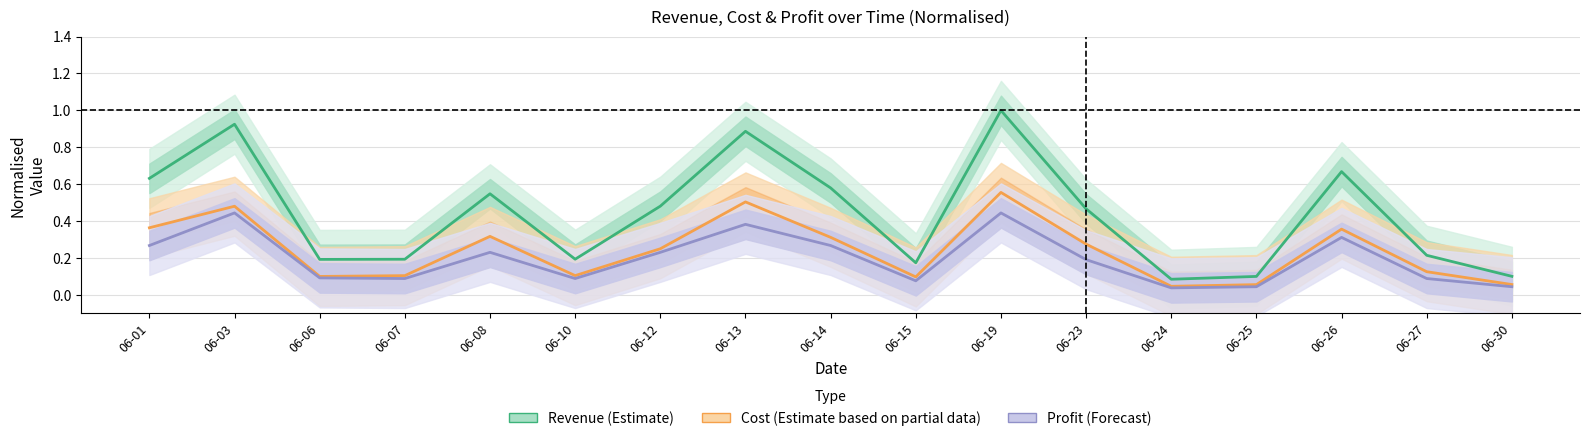

The value of Profit (Forecast) at 06-24 is 0.0. True or false?

True